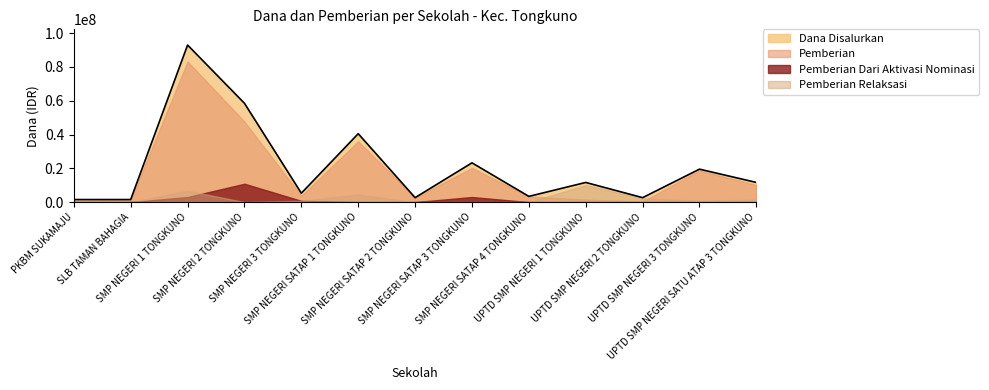

What is the label of the 7th point from the right?

SMP NEGERI SATAP 2 TONGKUNO